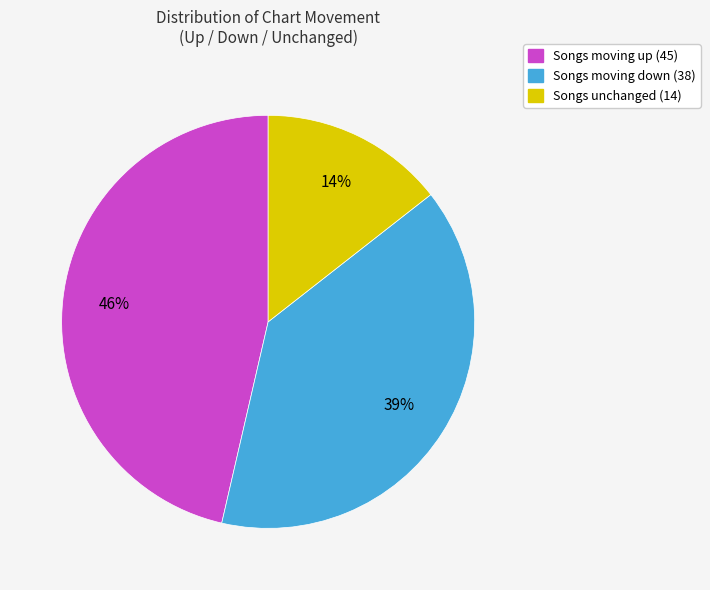

Is there any slice that represents more than half of the pie?

No